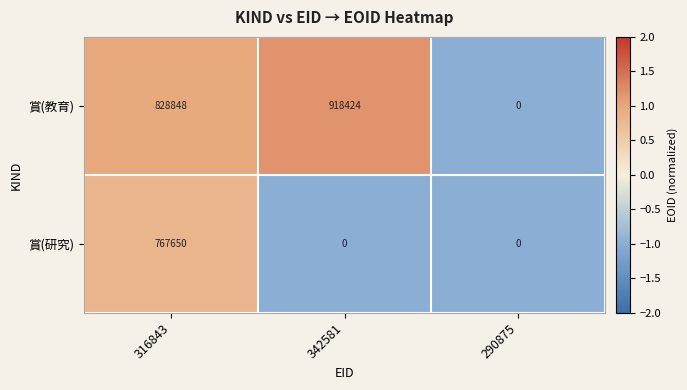

Reading right to left, extract all data points from this chart.

賞(教育): 0	918424	828848
賞(研究): 0	0	767650